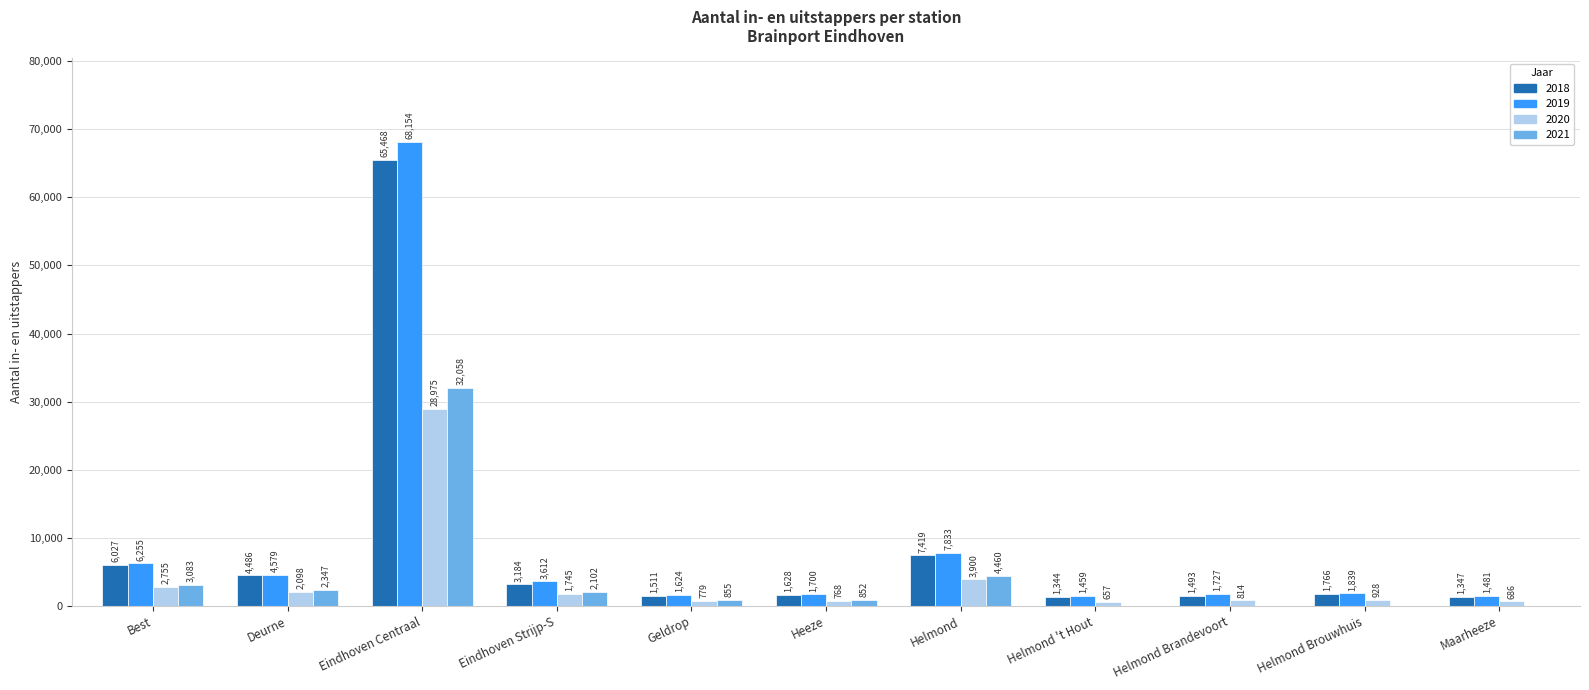

At which category is the sum across all series the highest?

Eindhoven Centraal